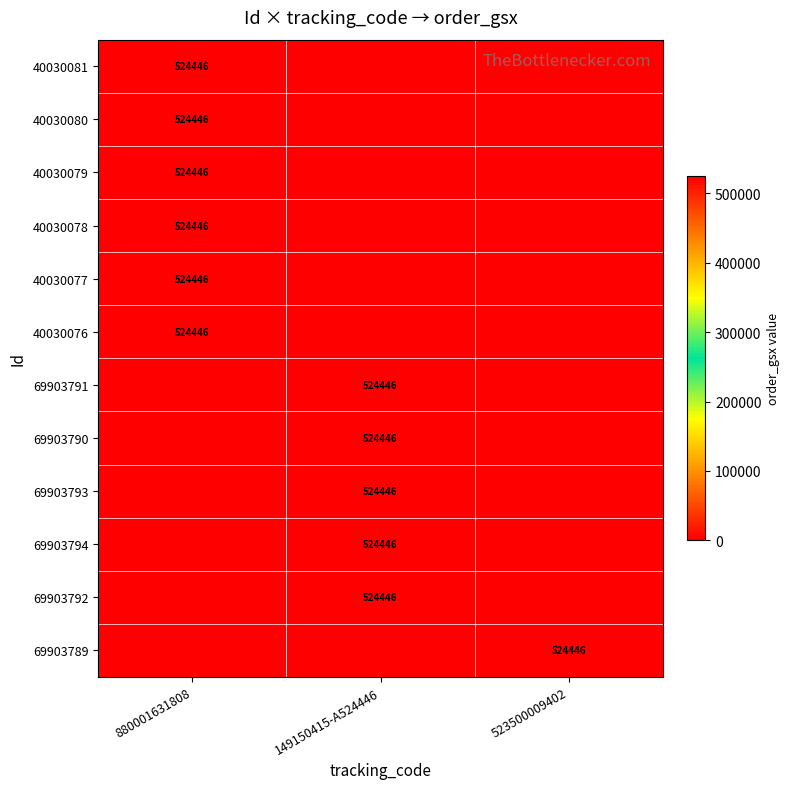

The value of 40030081 at 880001631808 is 173145. True or false?

False